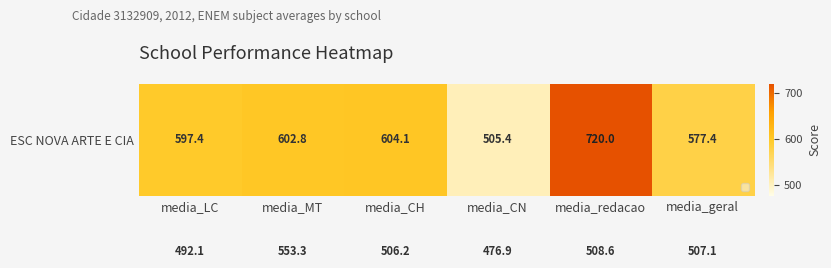

What is the spread (max minus min) of values at media_LC?

105.3